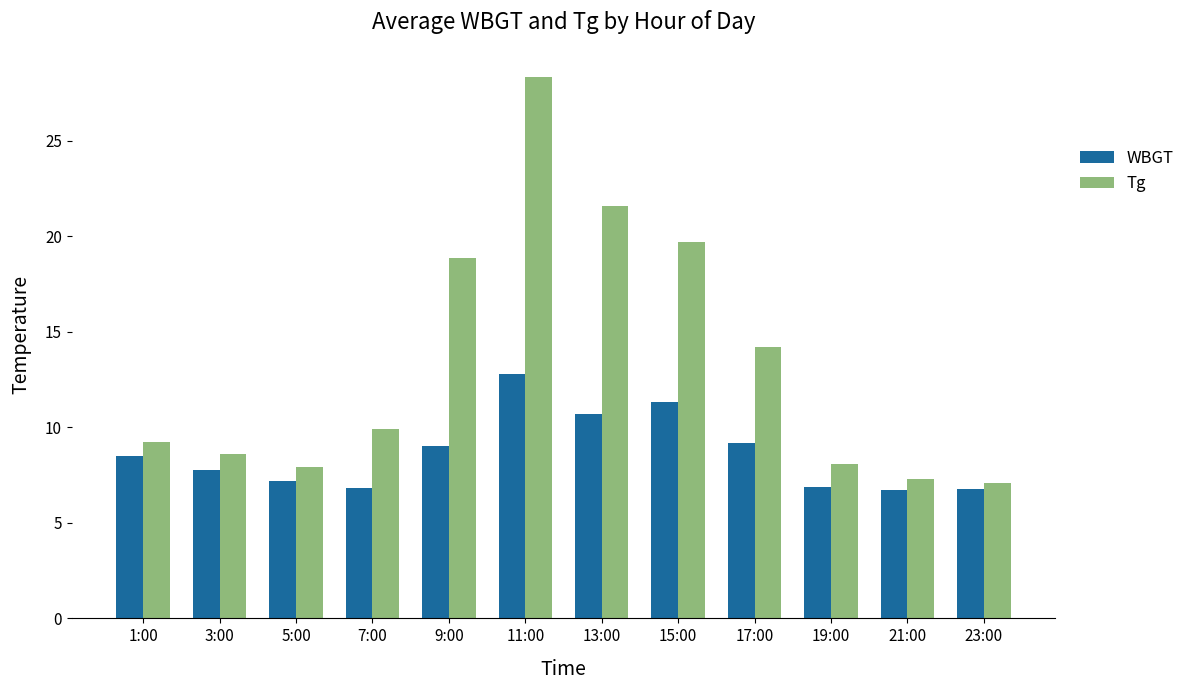

How many bars are there in each group?

2